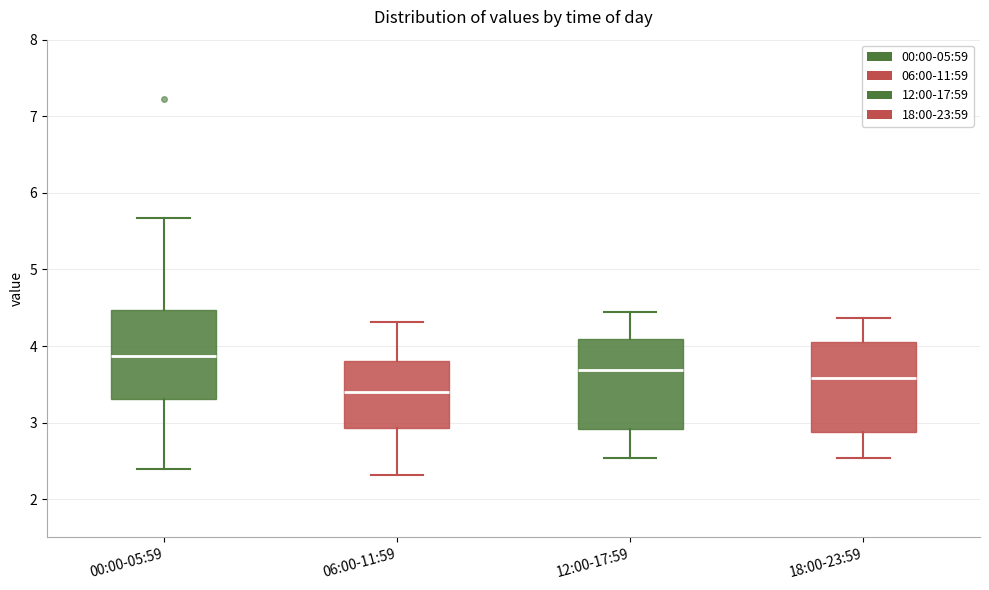

Where does the lower whisker of the box for 06:00-11:59 end on the y-axis? The values are not printed on the chart, so give them approximately, as read against the axis.

2.3